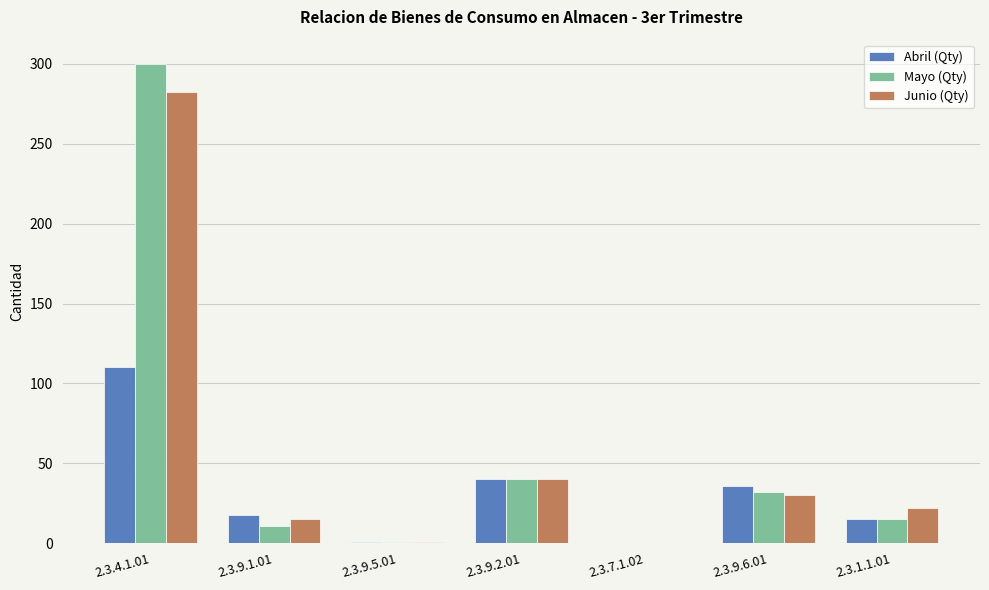

How many distinct data groups are displayed?

3